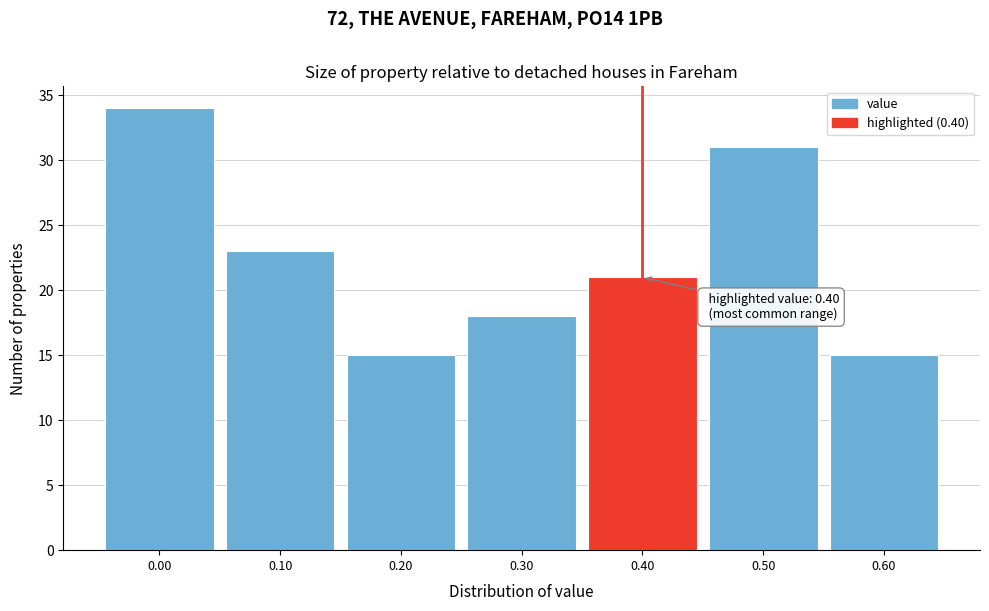

Which range on the x-axis has the tallest bar?

-0.05 to 0.05